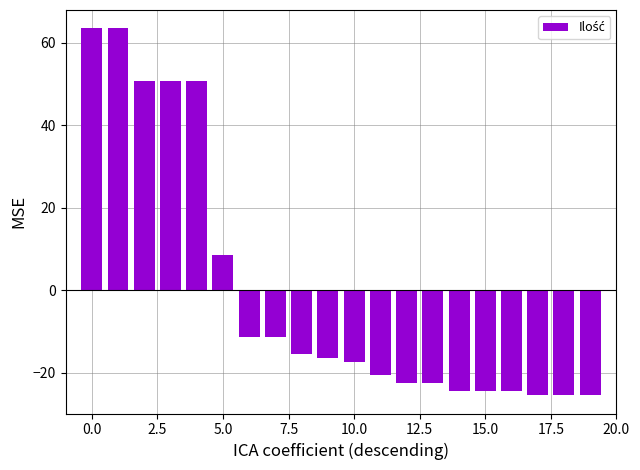

What is the difference between the maximum and minimum values?

89.0